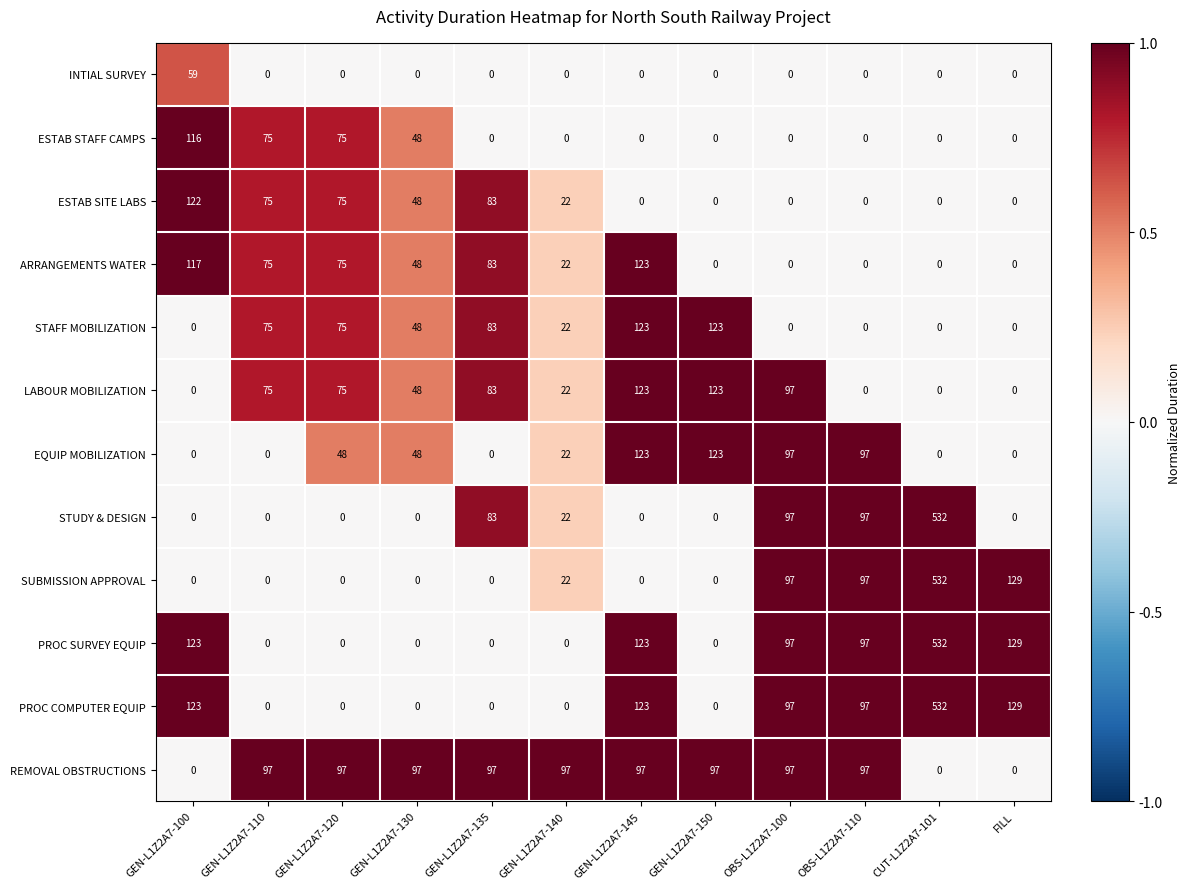

Which category has the highest value across all series?

CUT-L1Z2A7-101